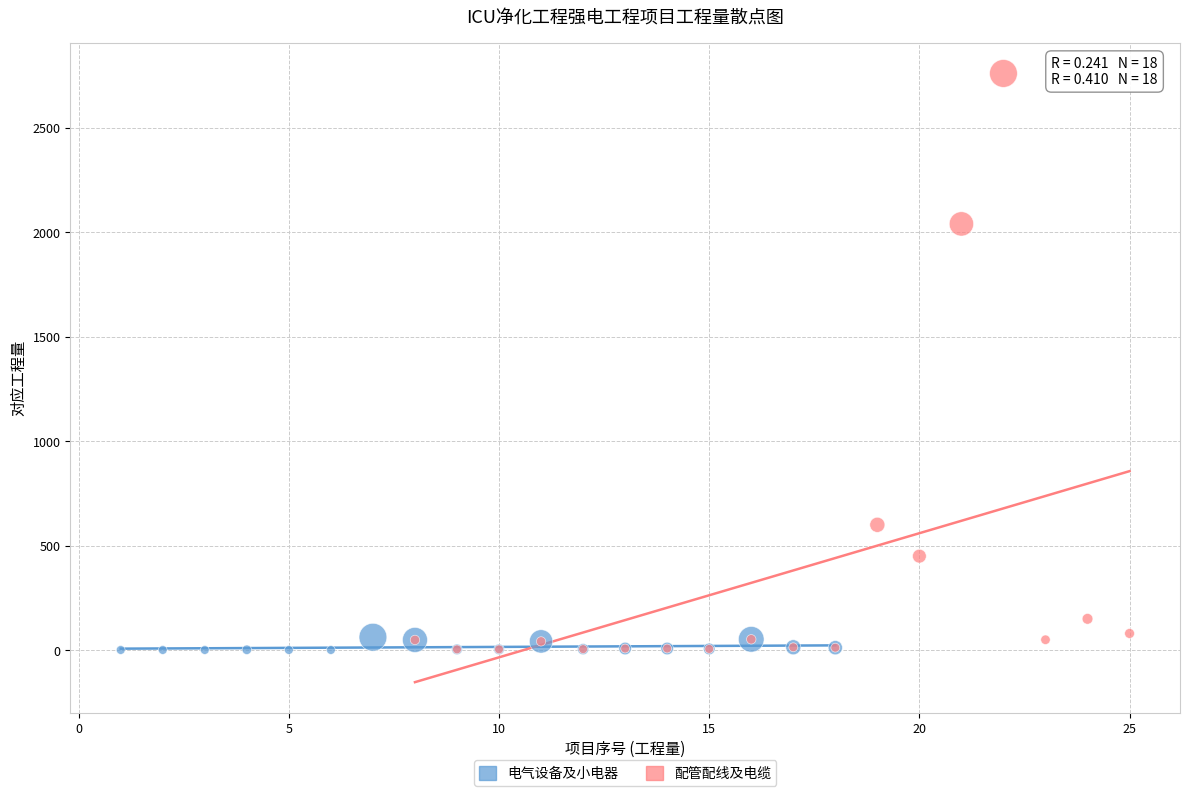

Which series reaches the maximum Y coordinate?

配管配线及电缆